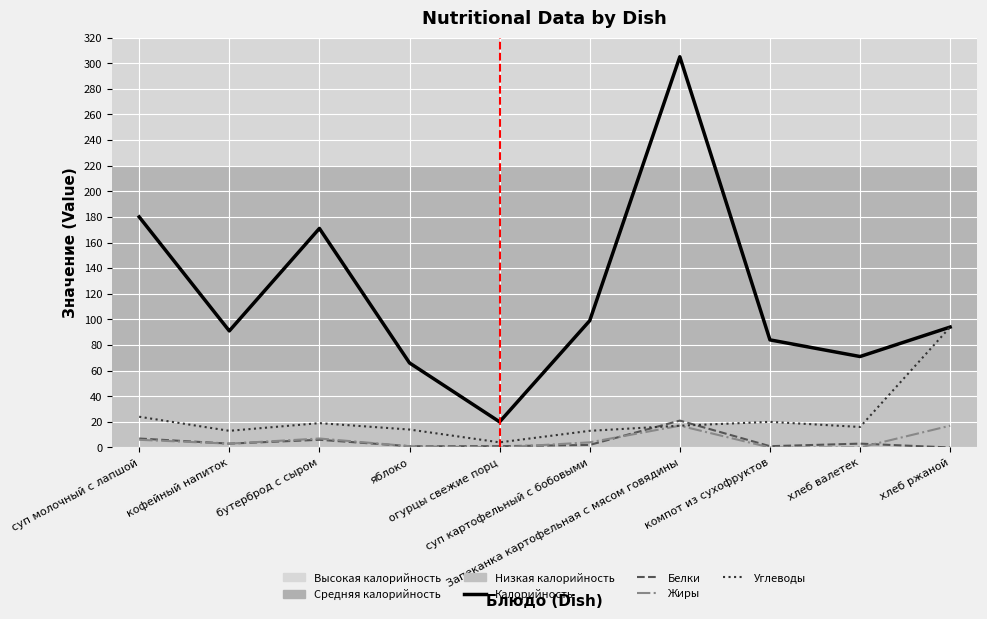

True or false: Жиры and Калорийность cross at least once.

False